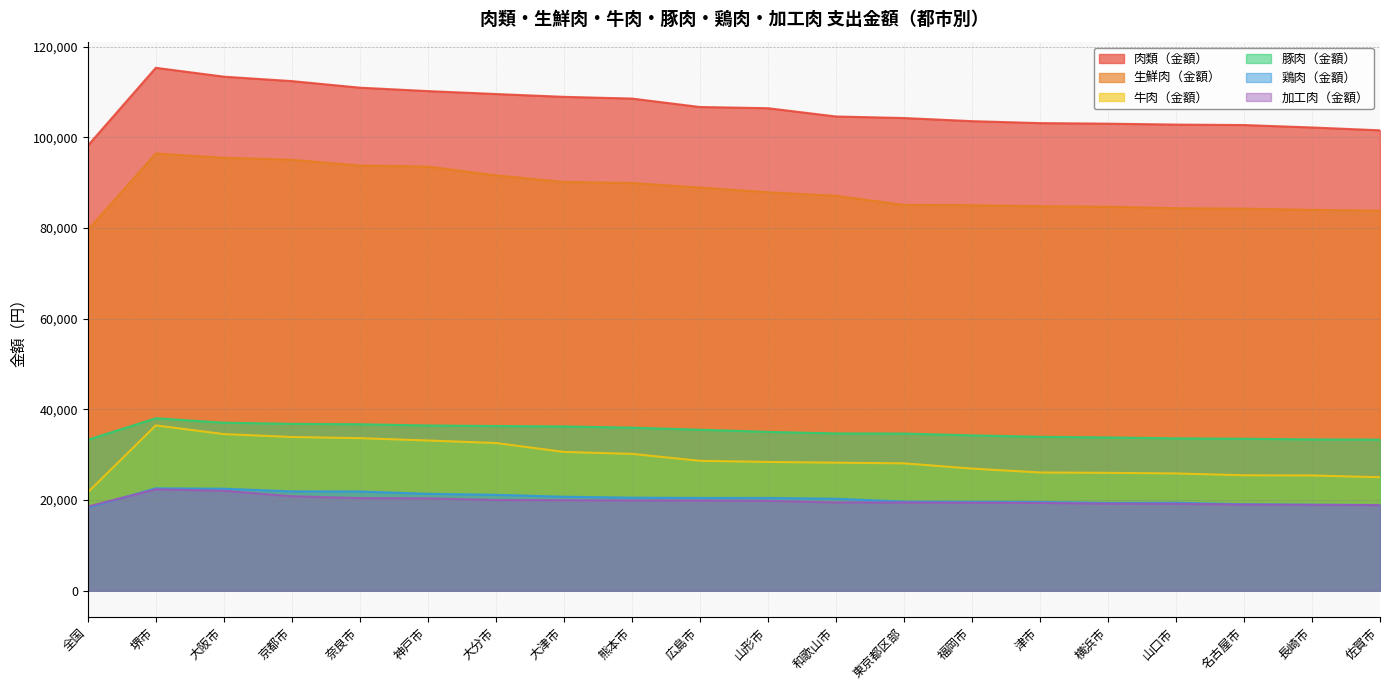

True or false: 肉類（金額） and 鶏肉（金額） cross at least once.

False